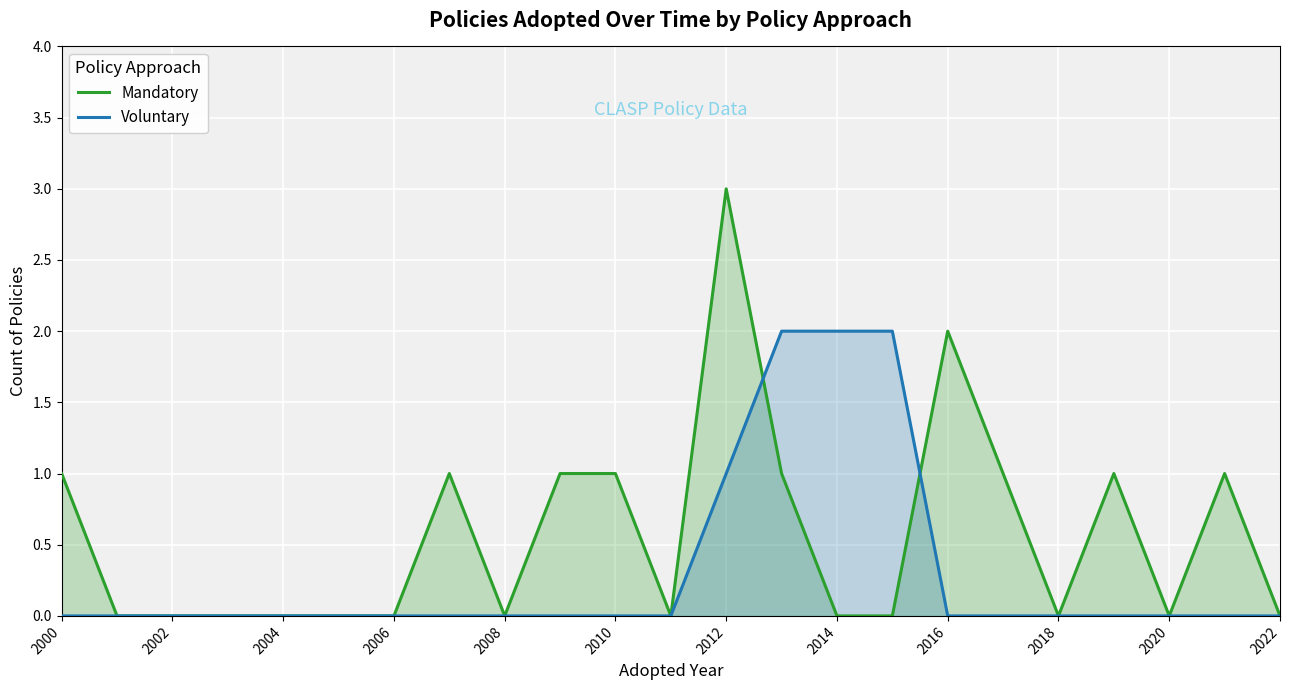

What is the difference between the second highest and second lowest values in the Mandatory series?

2